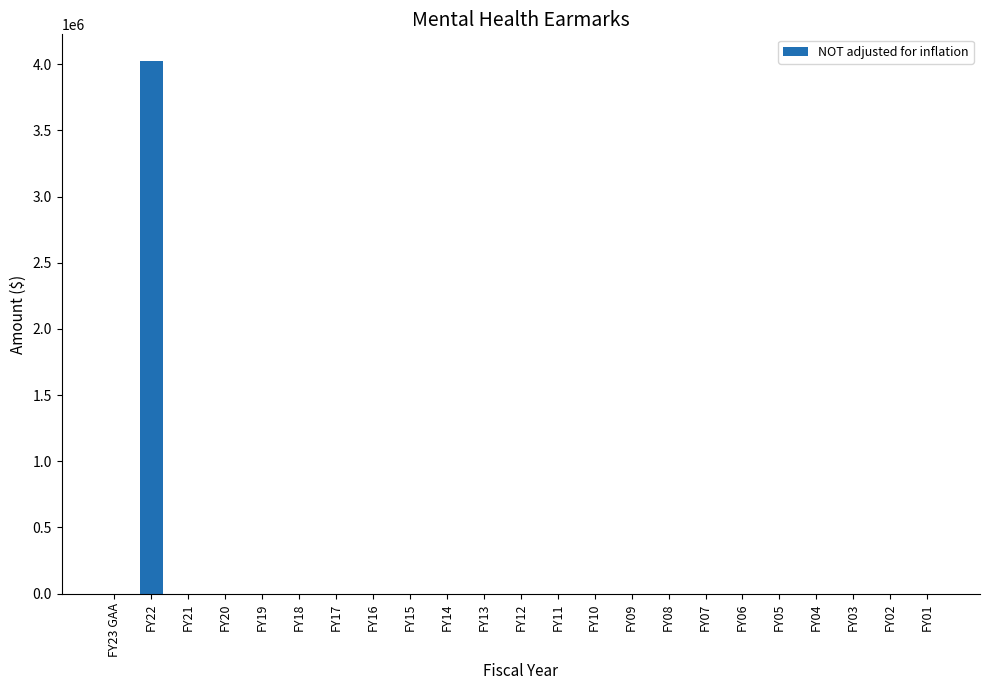

Reading left to right, list all the values displayed in this chart.

0	4025000	0	0	0	0	0	0	0	0	0	0	0	0	0	0	0	0	0	0	0	0	0